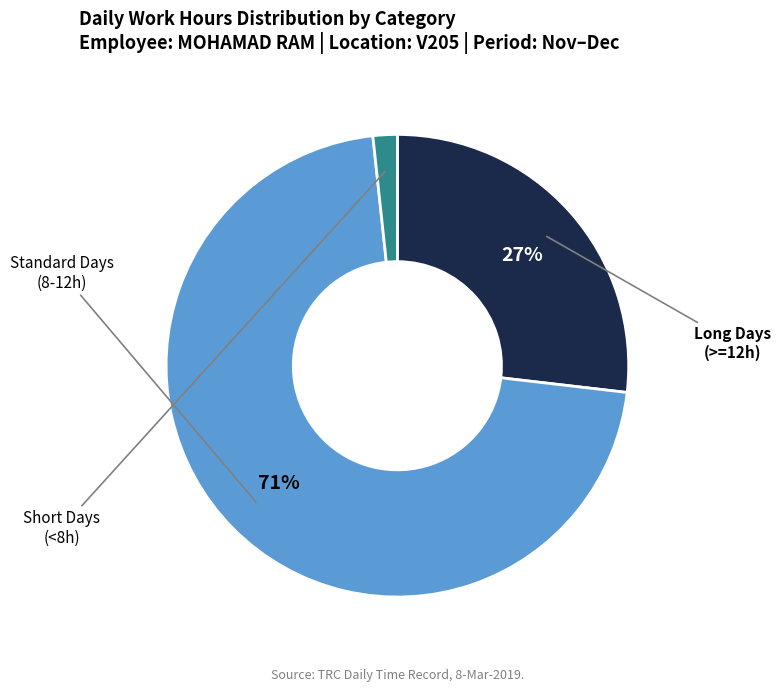

How many slices are in this pie chart?

3